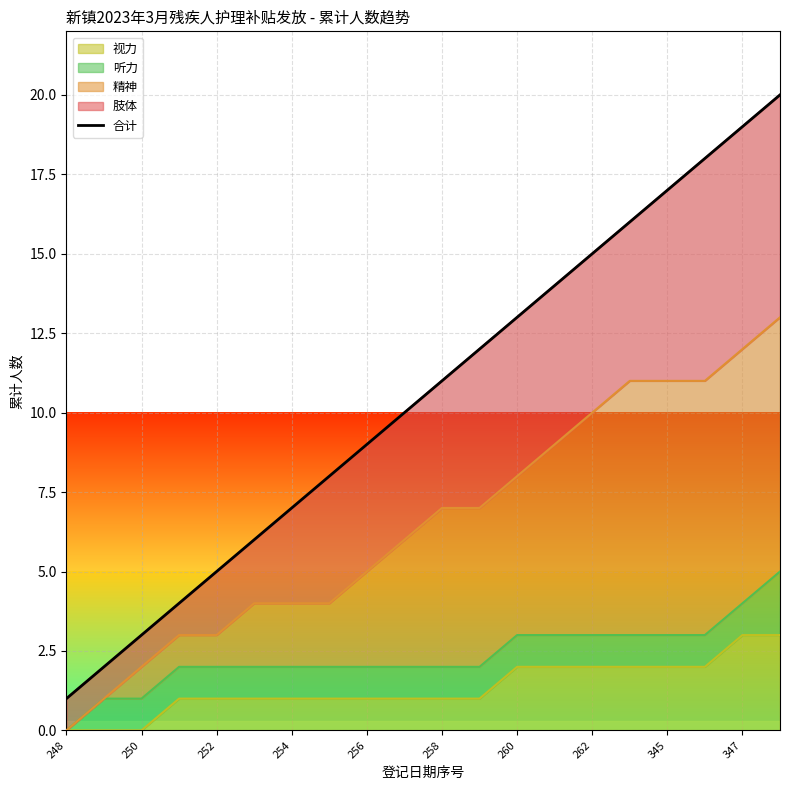

What is the highest value of the 视力 series?

3